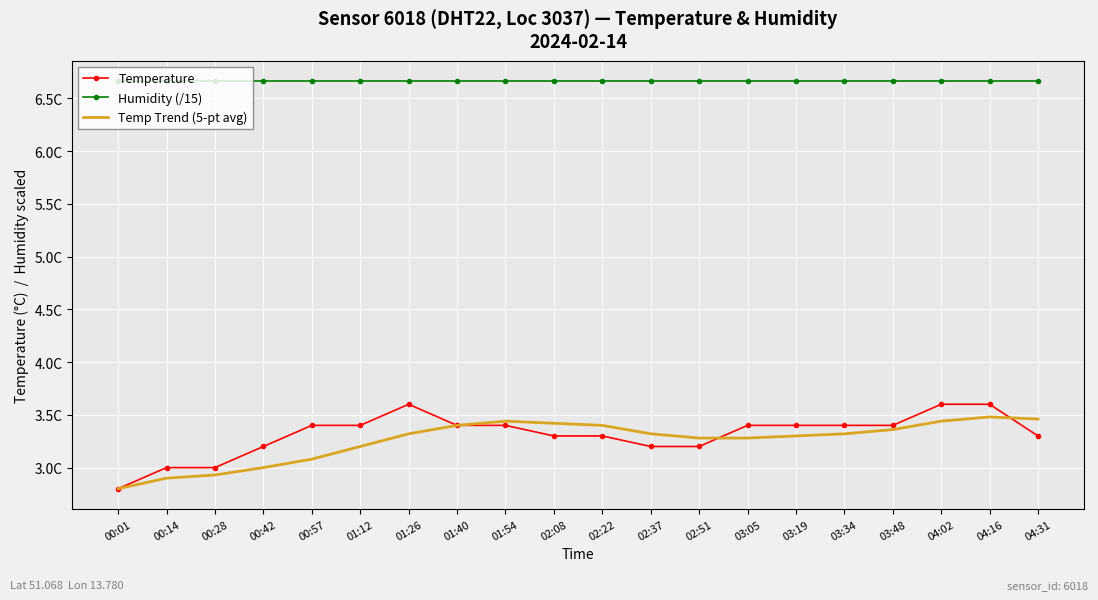

How many categories are shown in the chart?

20